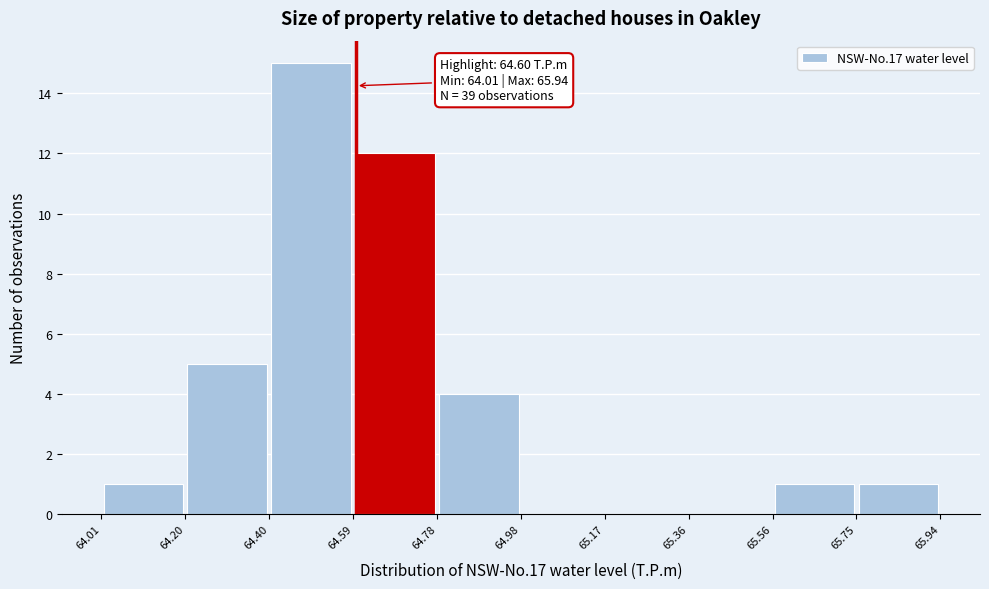

Which range on the x-axis has the tallest bar?

64.40 to 64.59